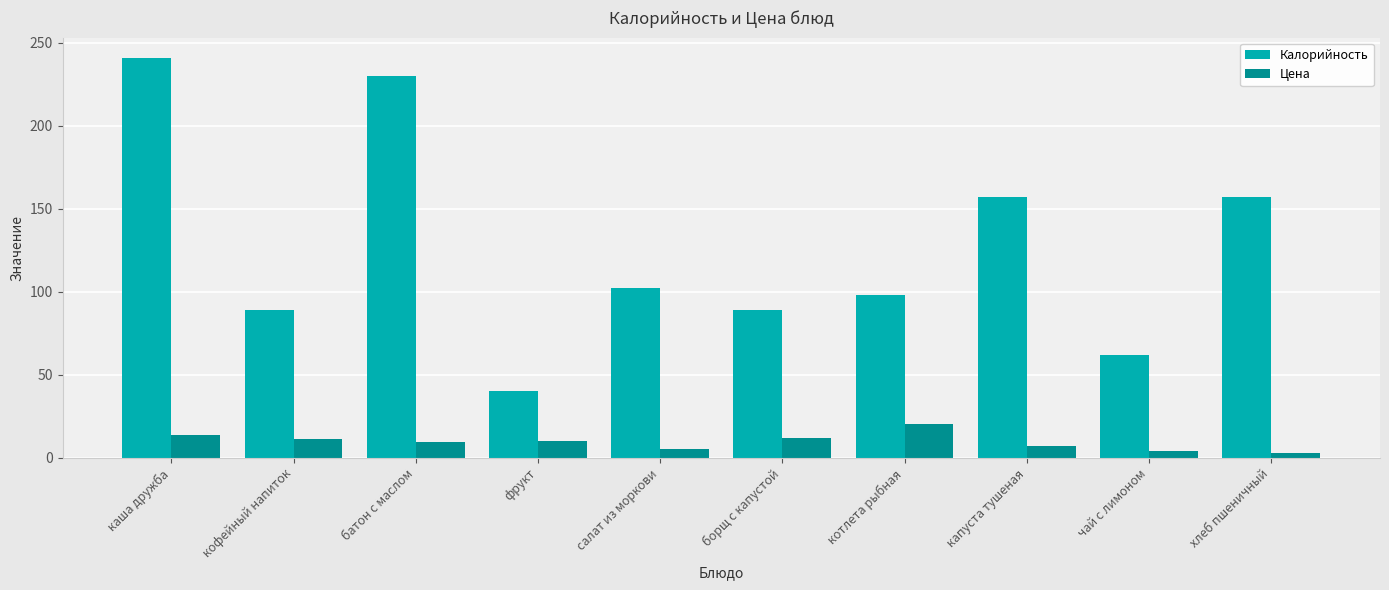

How many categories are shown in the chart?

10